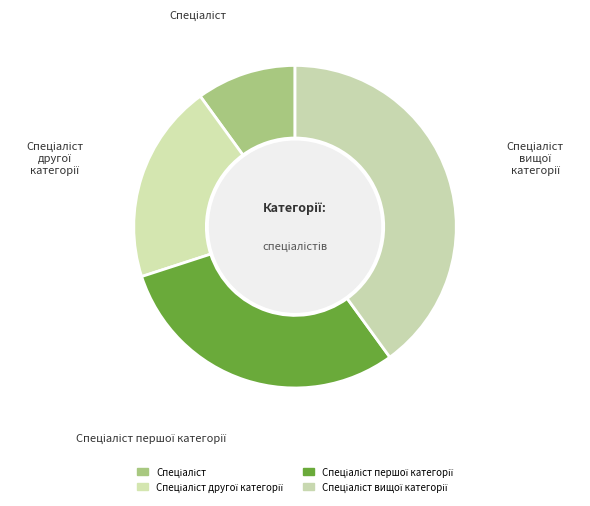

Is there any slice that represents more than half of the pie?

No